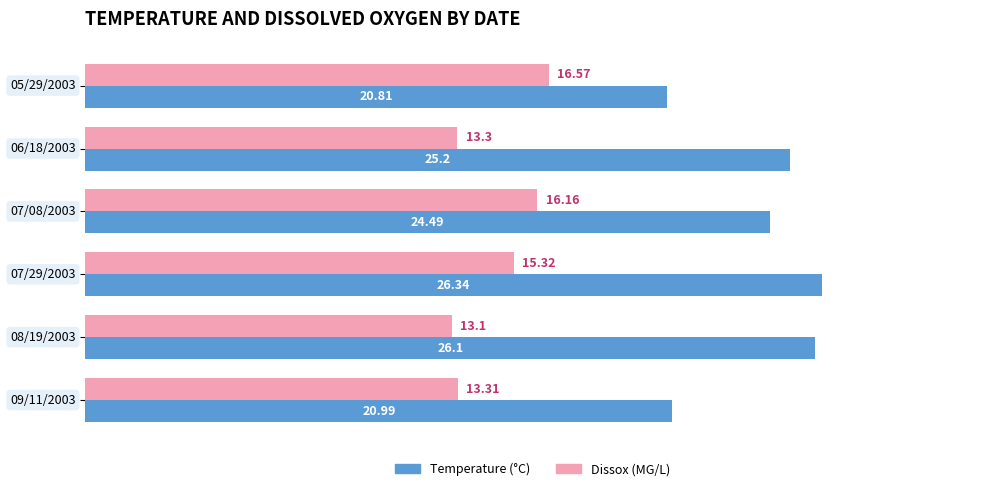

What is the total value across all series at 09/11/2003?

34.3